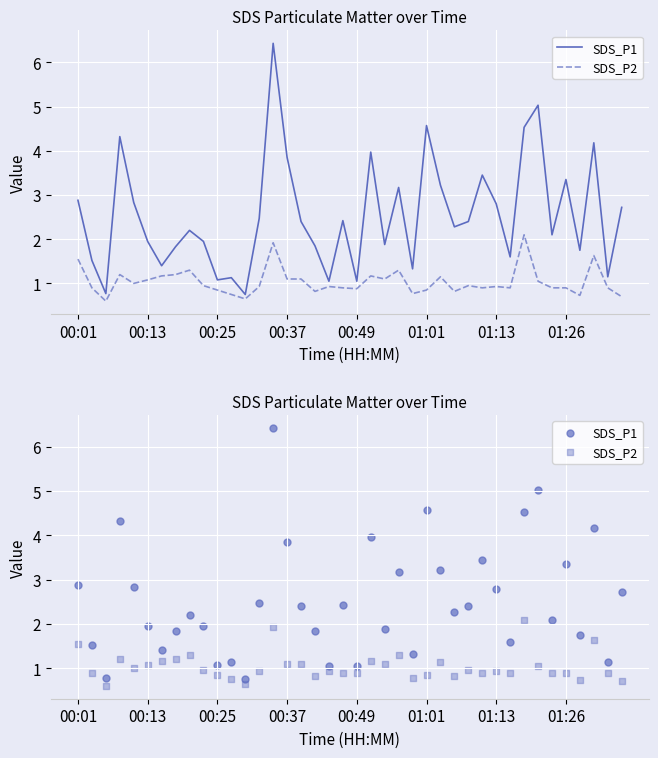

Which series reaches the minimum Y coordinate?

SDS_P2